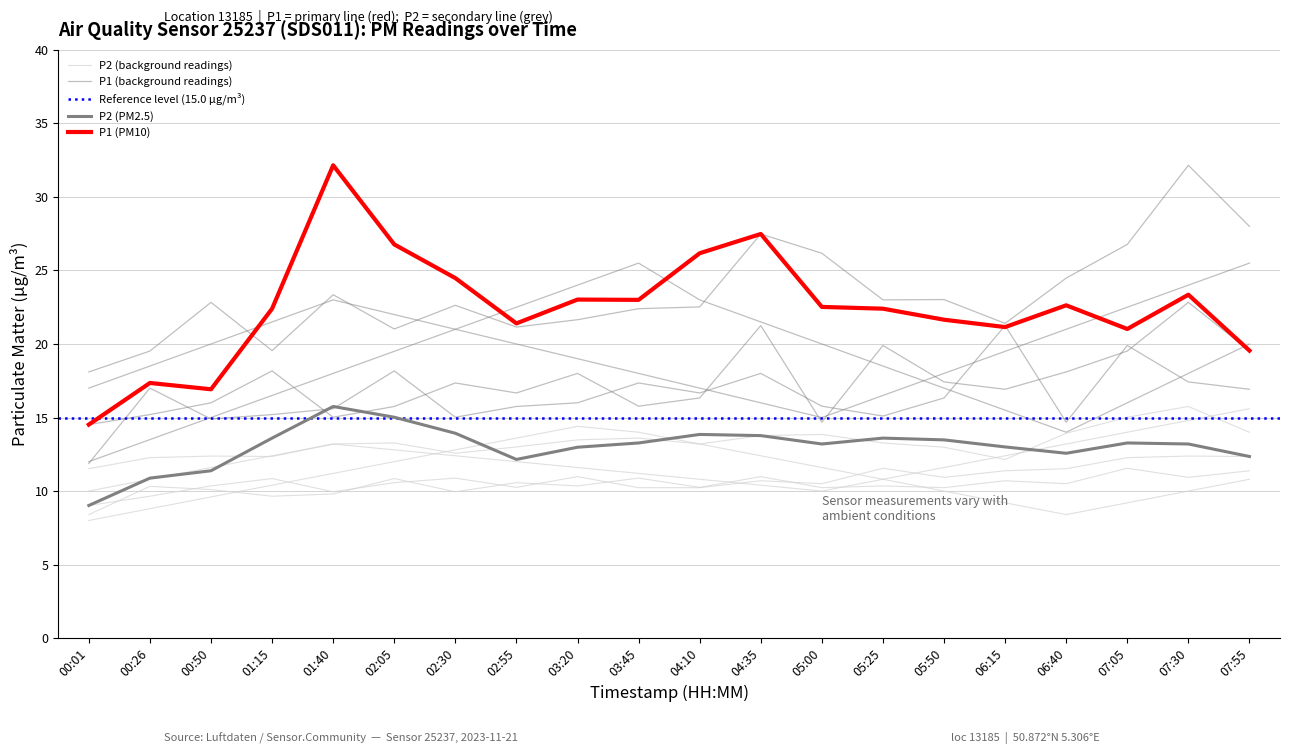

How many interior local valleys does the P1 series have?

5